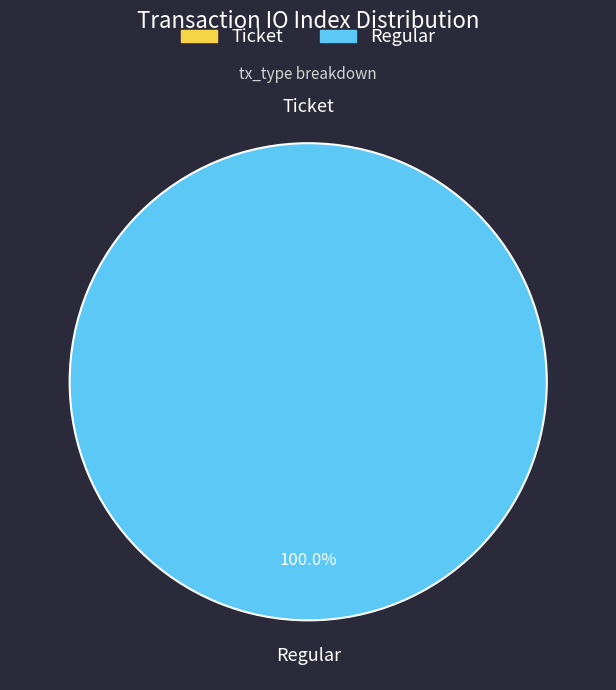

To the nearest percent, what is the difference between the Ticket and Regular slice percentages?

100%